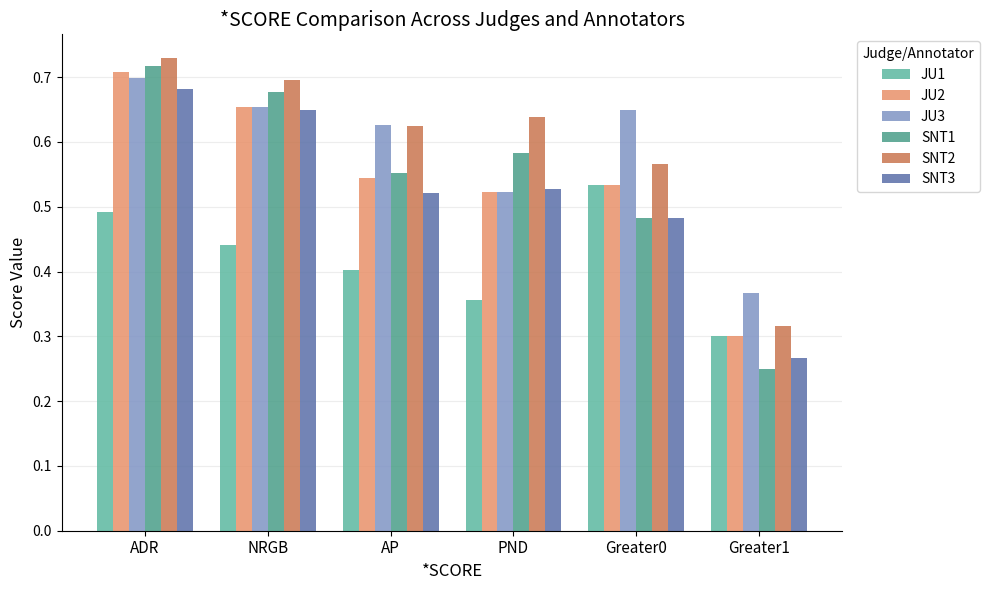

Reading left to right, transcribe all the data shown in this chart.

JU1: ADR=0.5	NRGB=0.4	AP=0.4	PND=0.4	Greater0=0.5	Greater1=0.3
JU2: ADR=0.7	NRGB=0.7	AP=0.5	PND=0.5	Greater0=0.5	Greater1=0.3
JU3: ADR=0.7	NRGB=0.7	AP=0.6	PND=0.5	Greater0=0.7	Greater1=0.4
SNT1: ADR=0.7	NRGB=0.7	AP=0.6	PND=0.6	Greater0=0.5	Greater1=0.2
SNT2: ADR=0.7	NRGB=0.7	AP=0.6	PND=0.6	Greater0=0.6	Greater1=0.3
SNT3: ADR=0.7	NRGB=0.6	AP=0.5	PND=0.5	Greater0=0.5	Greater1=0.3